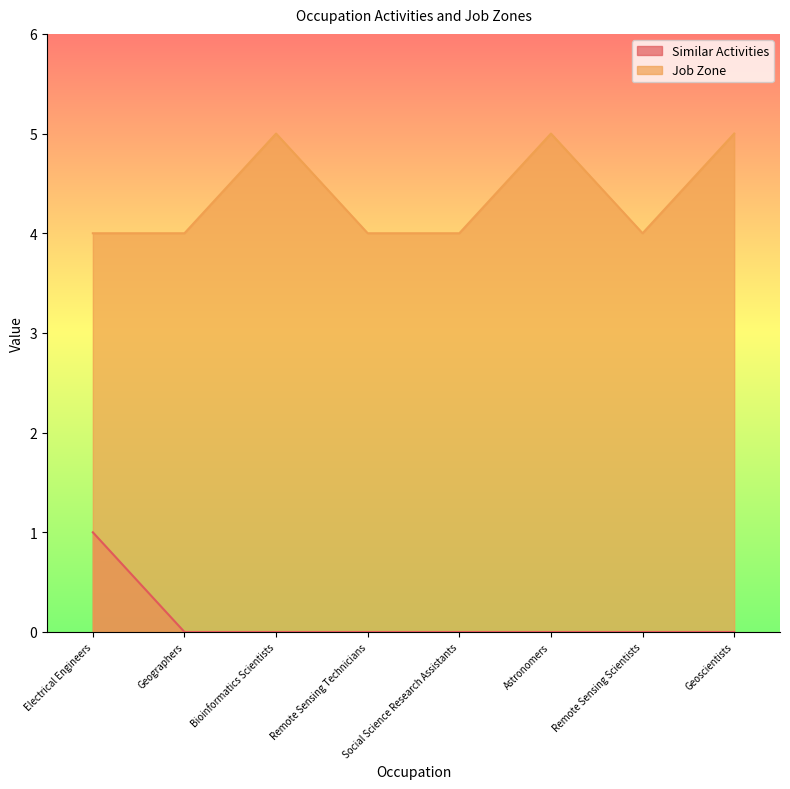

What is the sum of all Job Zone values?

35